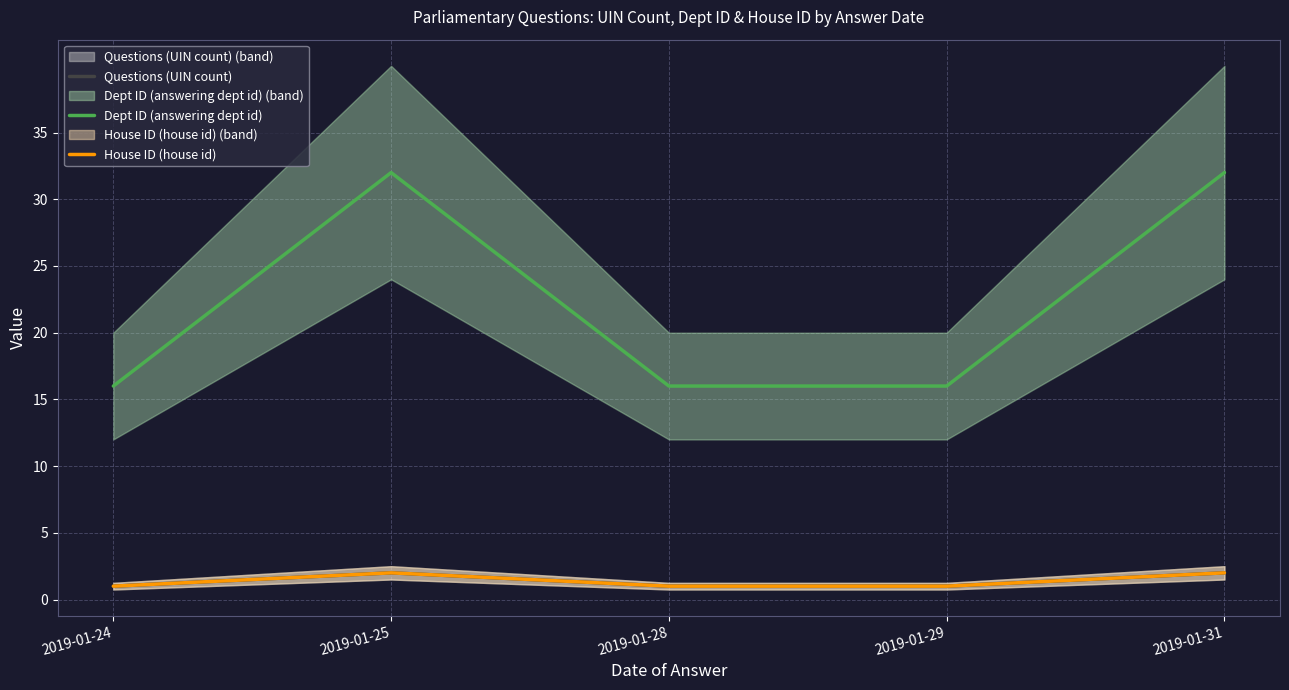

Between 2019-01-24 and 2019-01-28, which series saw the biggest shift?

Questions (UIN count)